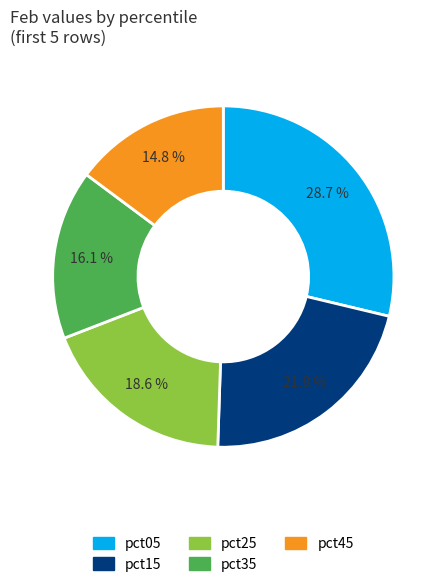

Rank the categories by value from lowest to highest.

pct45, pct35, pct25, pct15, pct05